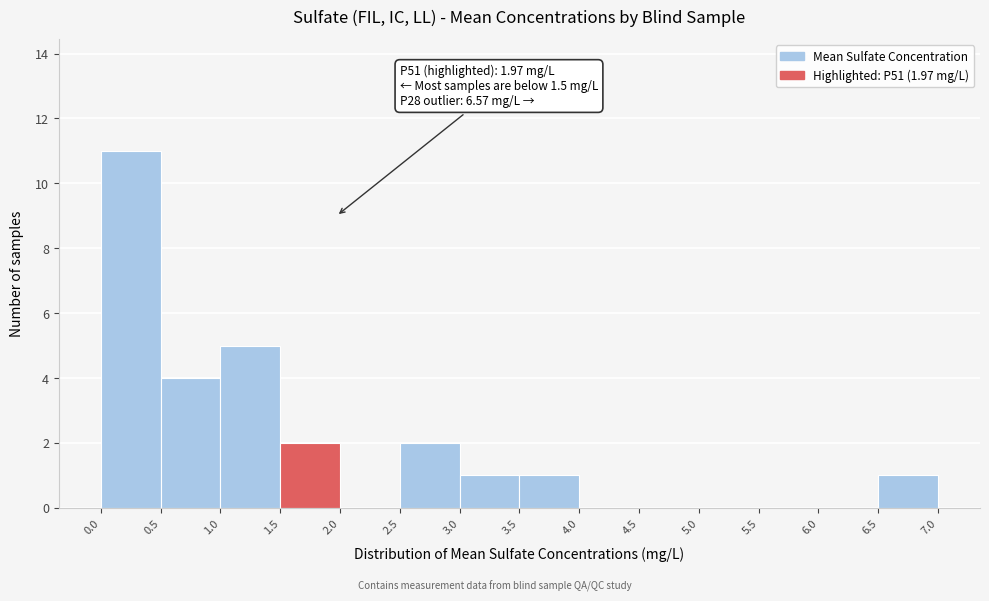

Which range on the x-axis has the tallest bar?

0.0 to 0.5